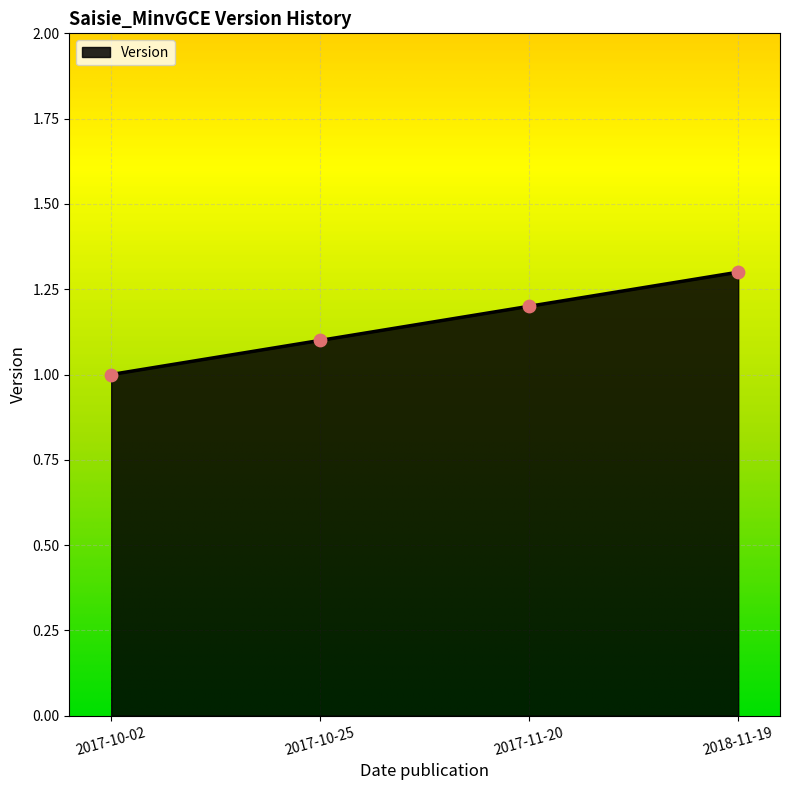

Between 2017-10-25 and 2018-11-19, which is larger?

2018-11-19